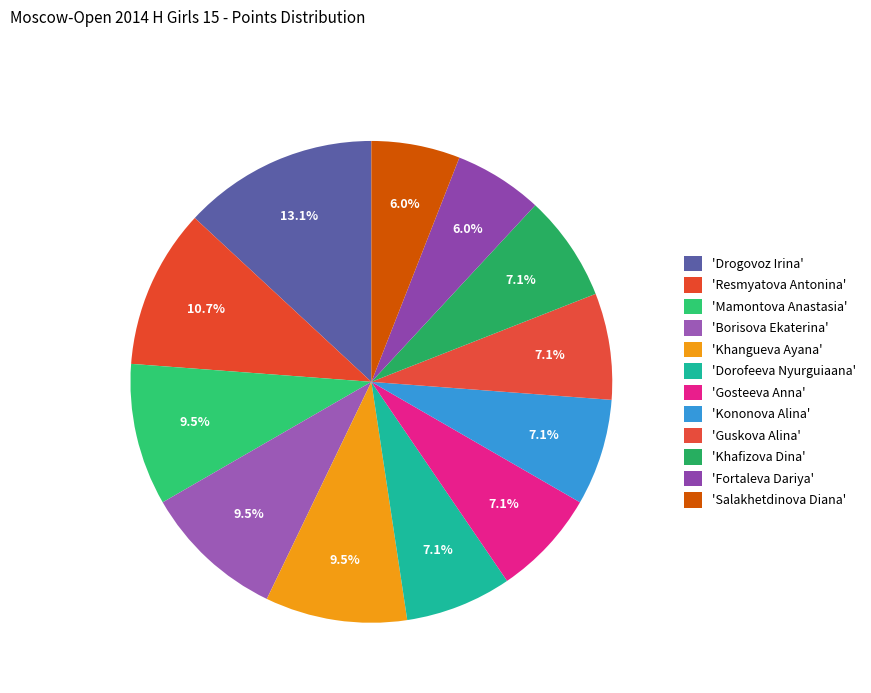

Count the number of slices in the pie.

12